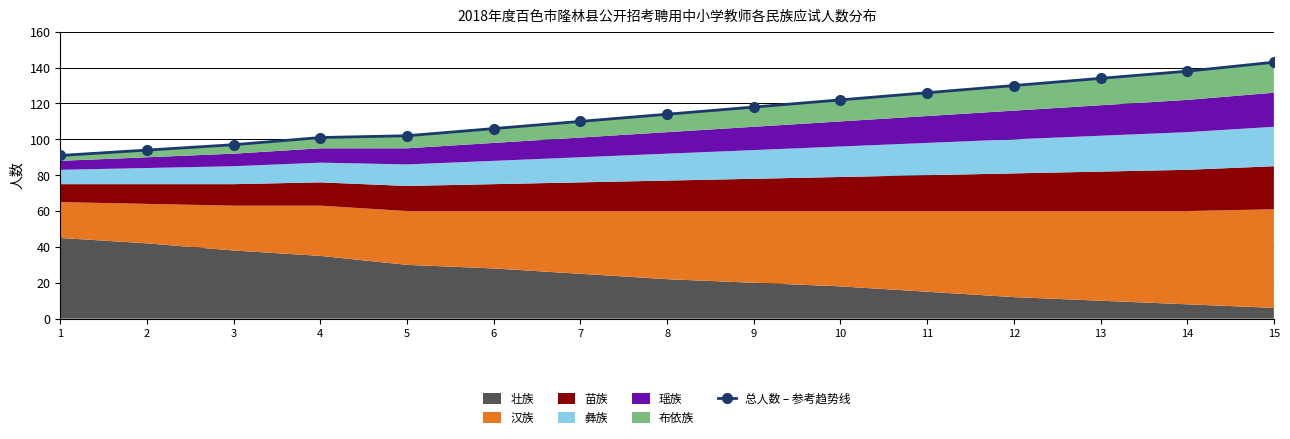

At which category does the chart reach its peak across all series?

15